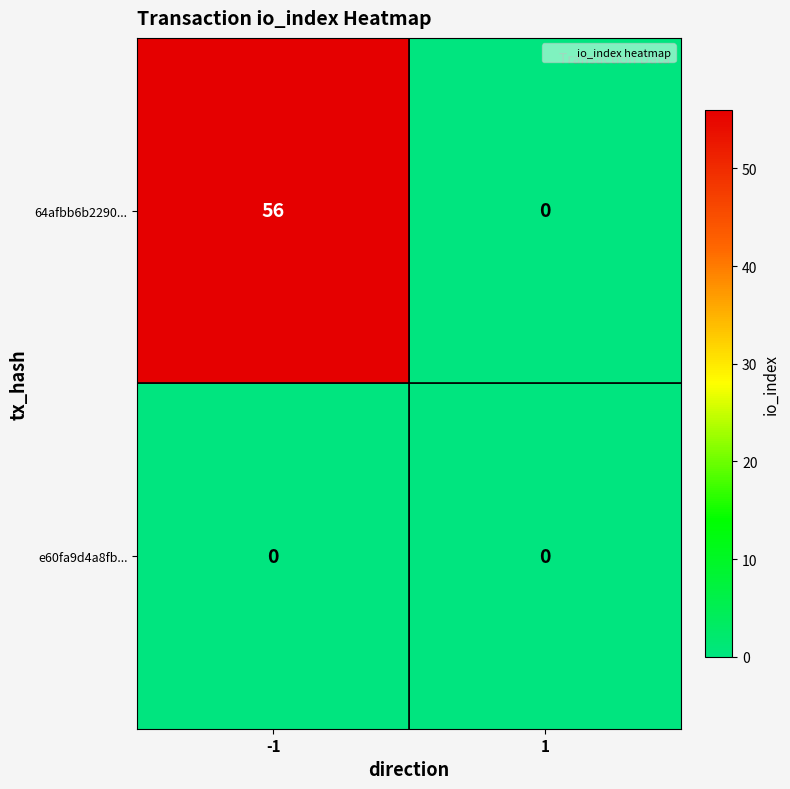

Which series has the largest range (max minus min)?

64afbb6b2290...